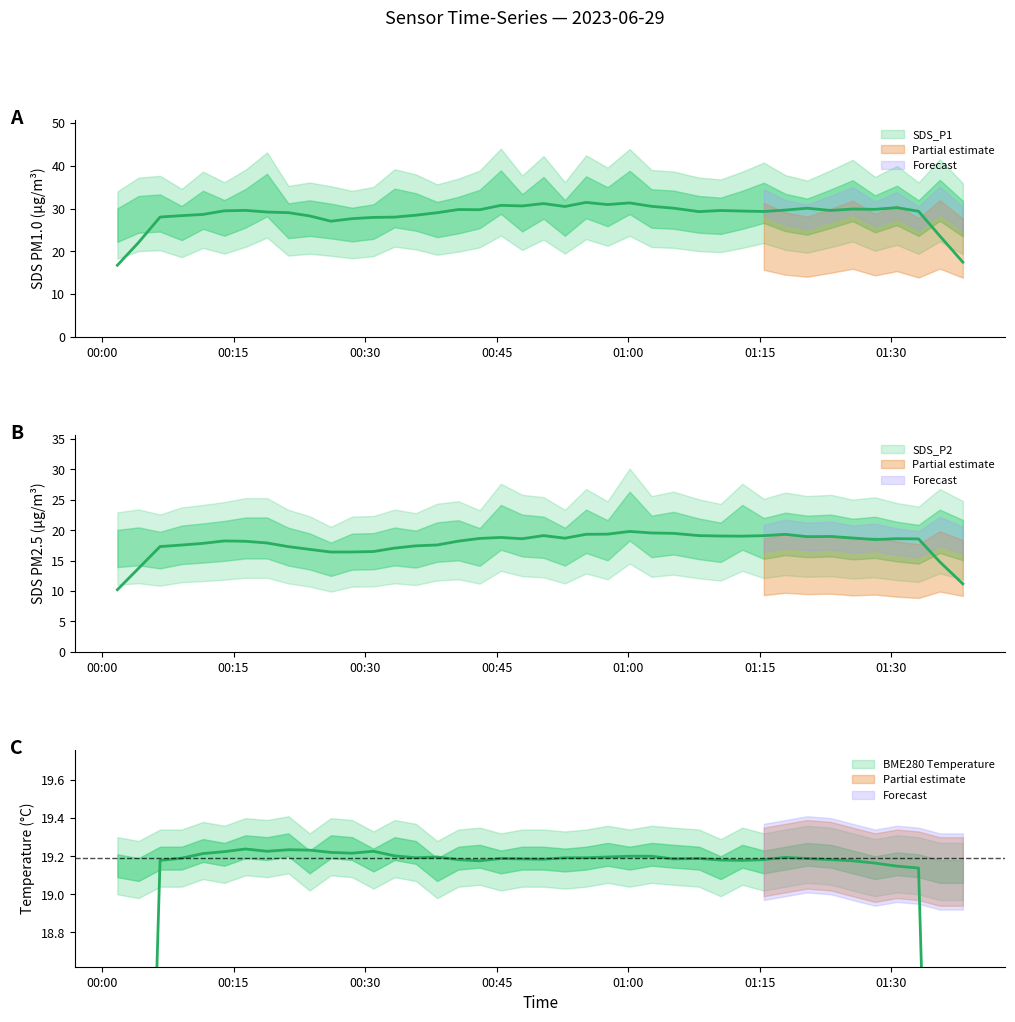

What is the label of the 9th point from the right?

2023/06/29 01:17:55